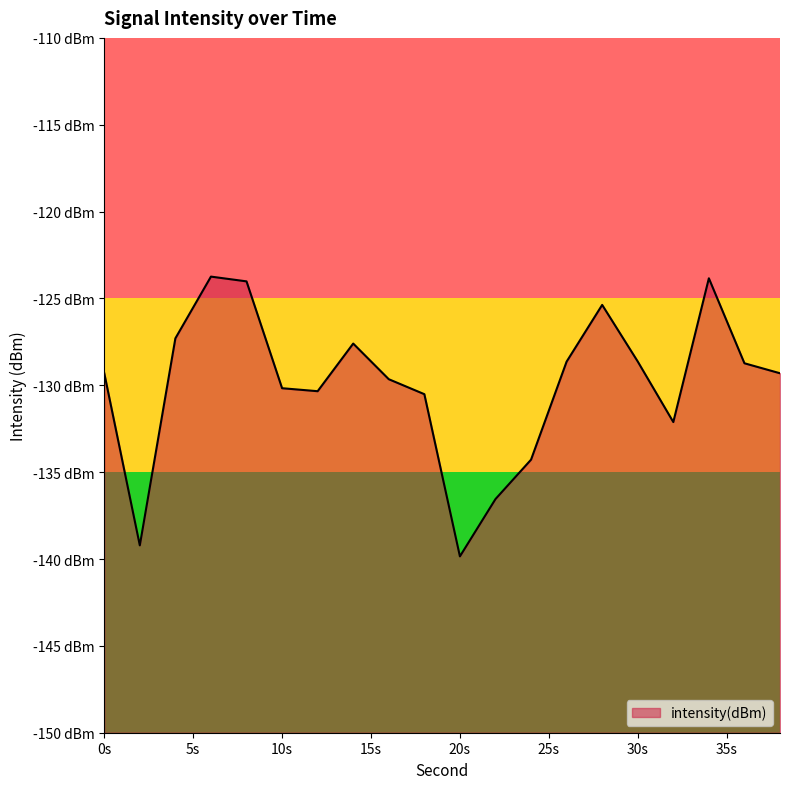

What is the sum of all values?

-2599.1